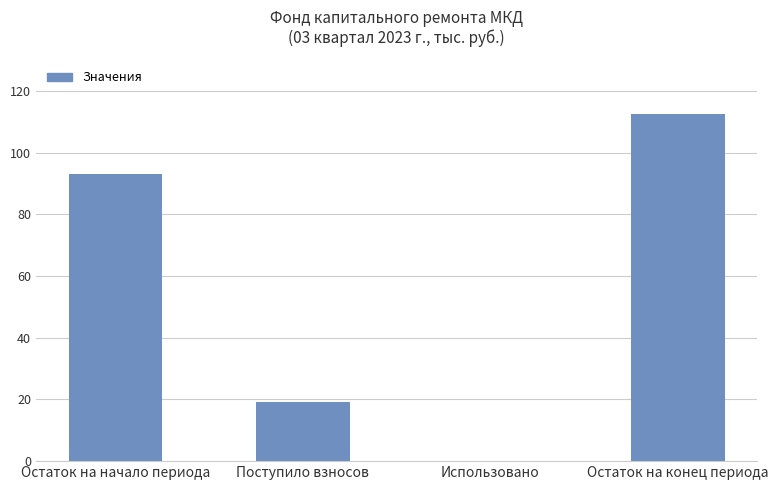

Between Остаток на конец периода and Остаток на начало периода, which is larger?

Остаток на конец периода